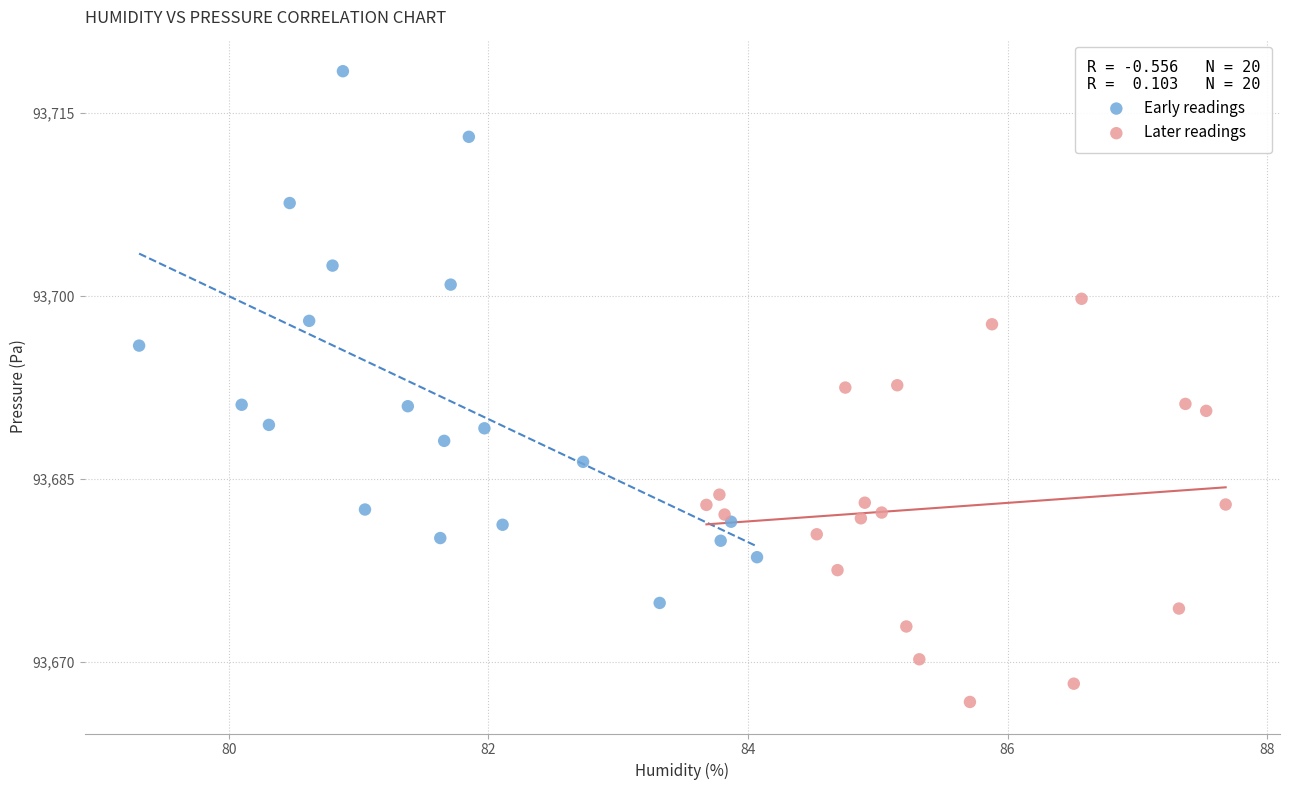

Which series reaches the maximum Y coordinate?

Early readings